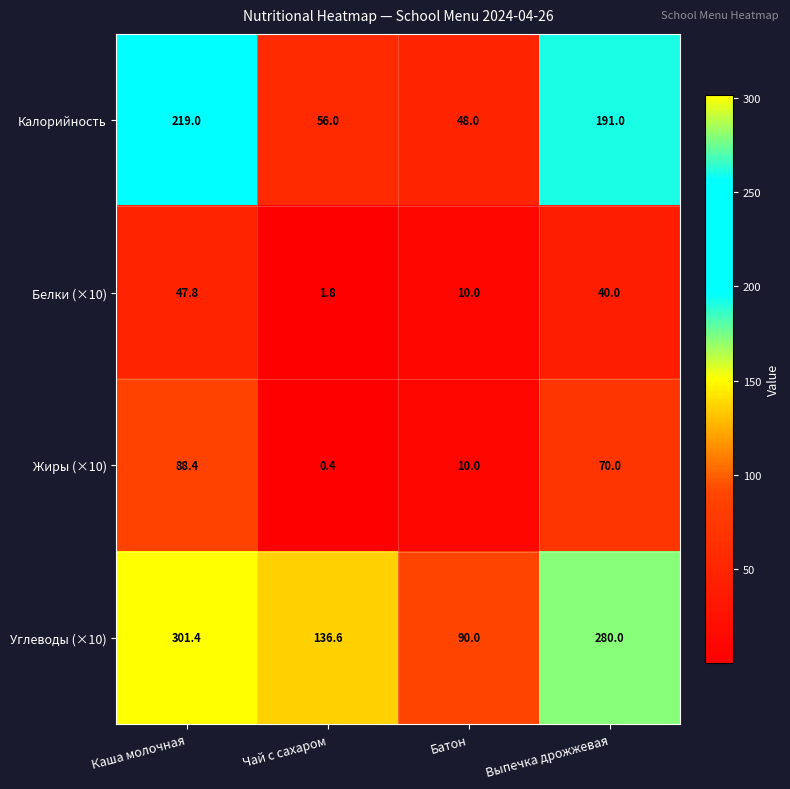

Count the number of categories in the chart.

4